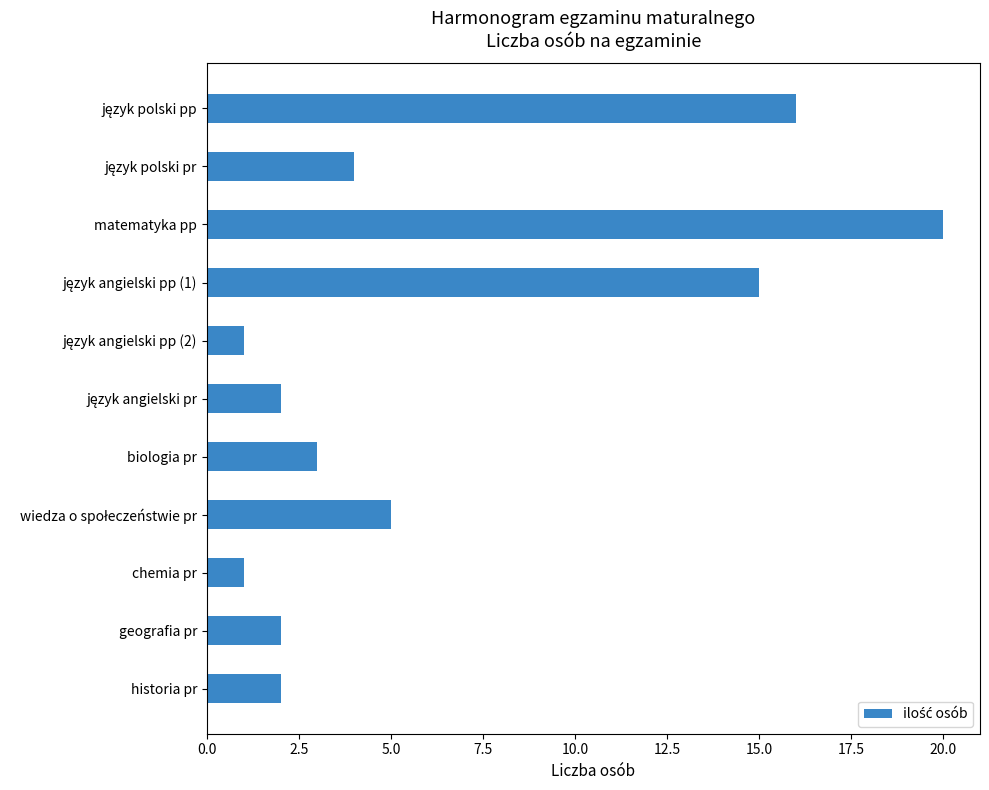

Which label corresponds to the largest value in the chart?

matematyka pp